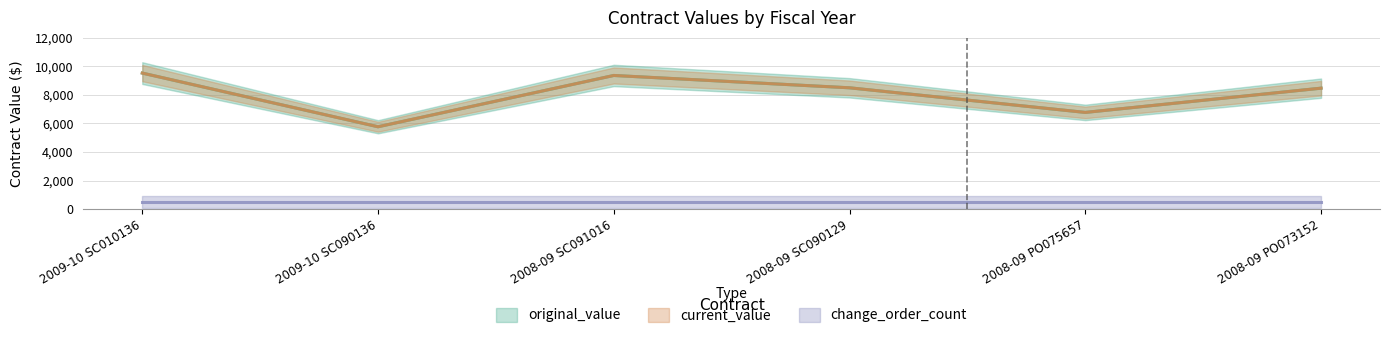

True or false: original_value has more than 1 points higher than both neighbors.

False